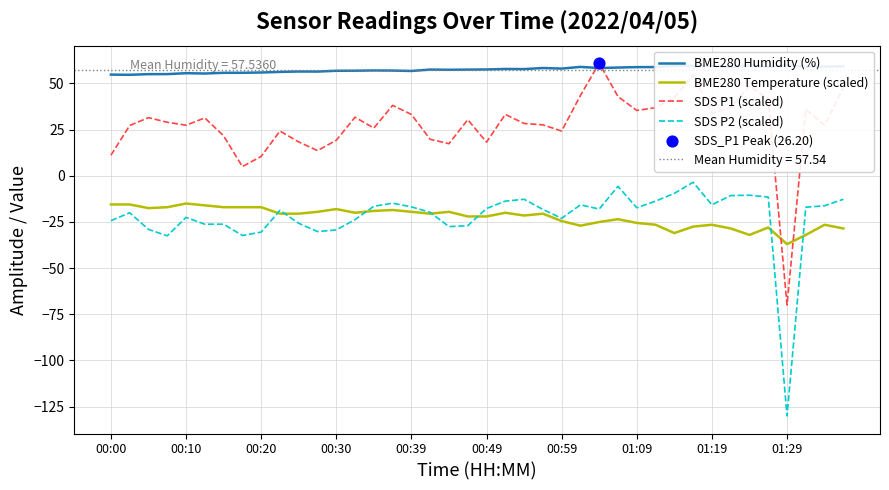

Which series has the largest Y range (max minus min)?

SDS P1 (scaled)